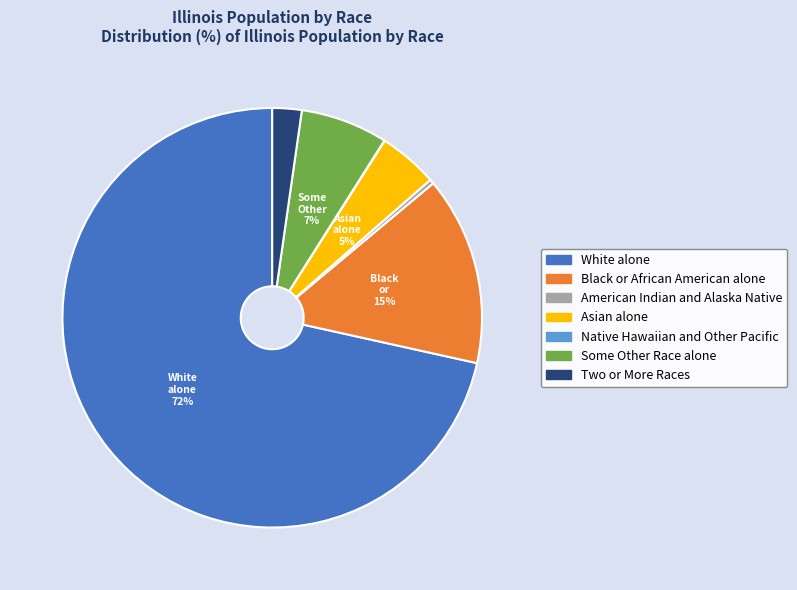

What percentage is the Some Other Race alone slice, to the nearest percent?

7%